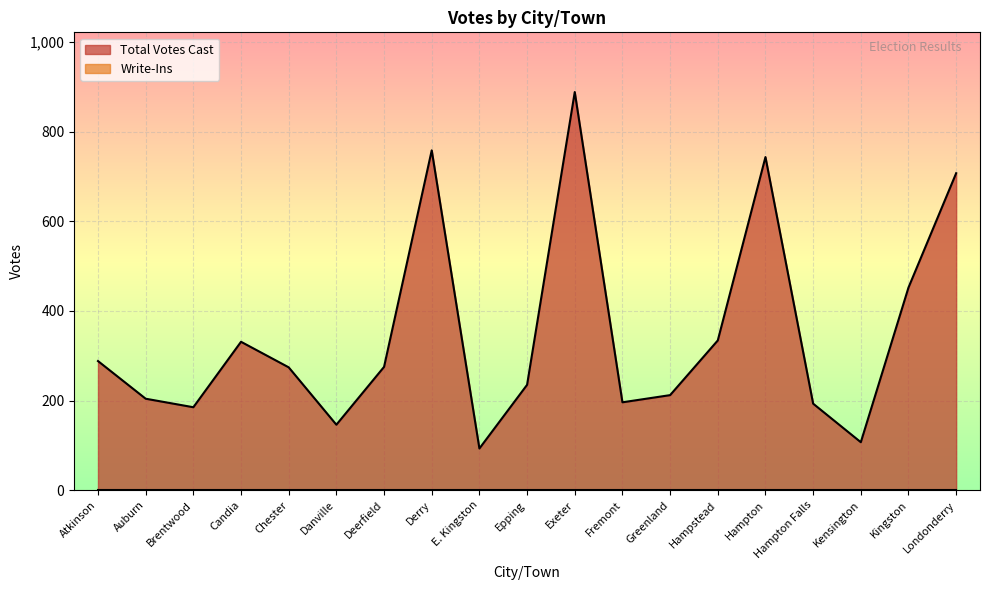

Between E. Kingston and Hampton Falls, which is larger?

Hampton Falls